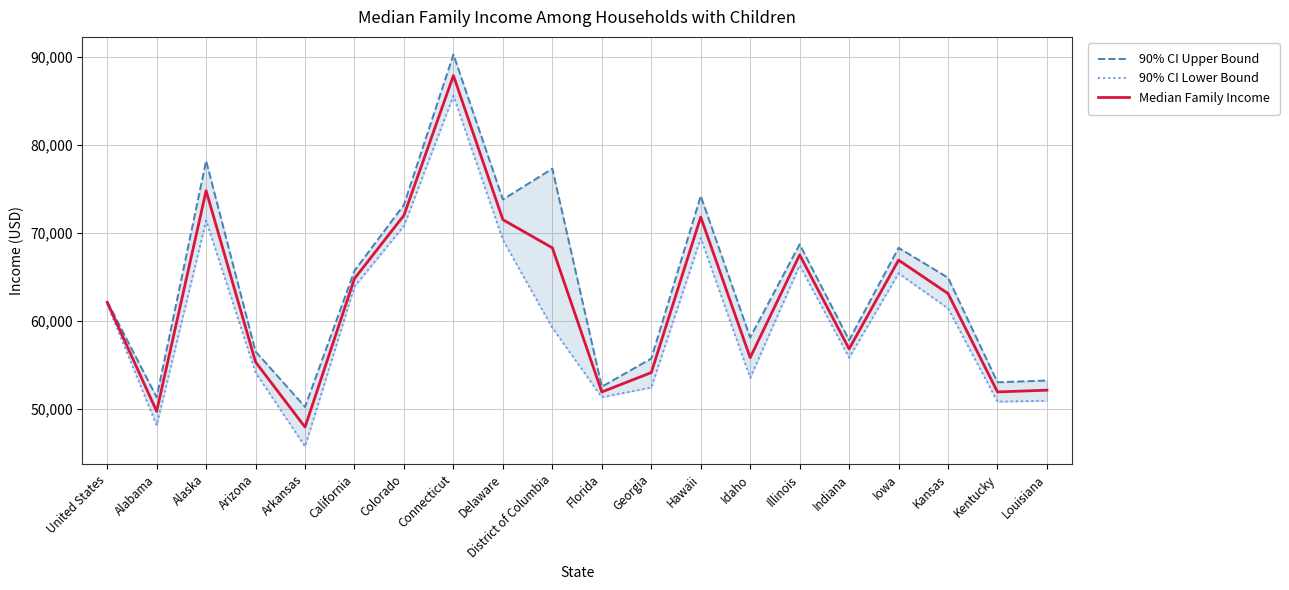

True or false: 90% CI Lower Bound and Median Family Income intersect in this chart.

False